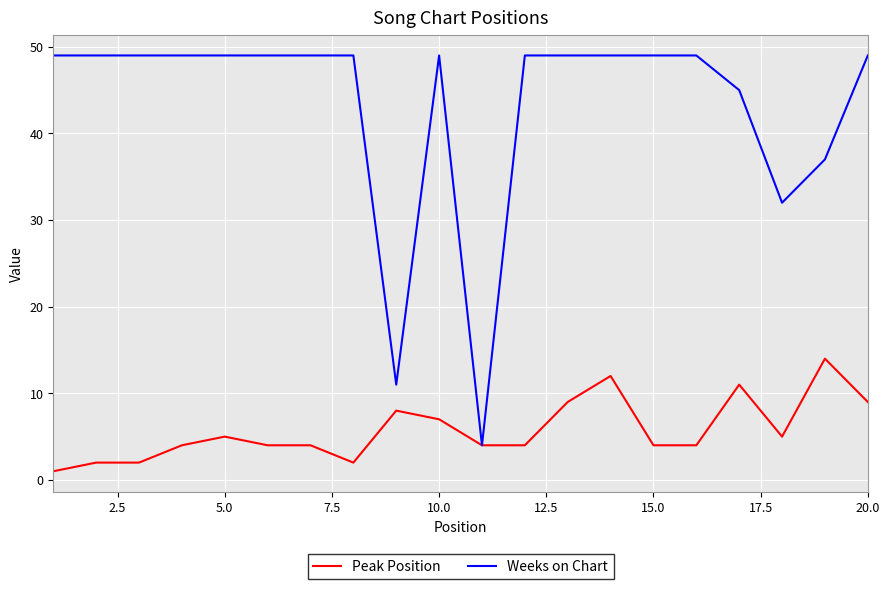

Which series has the largest total across all categories?

Weeks on Chart